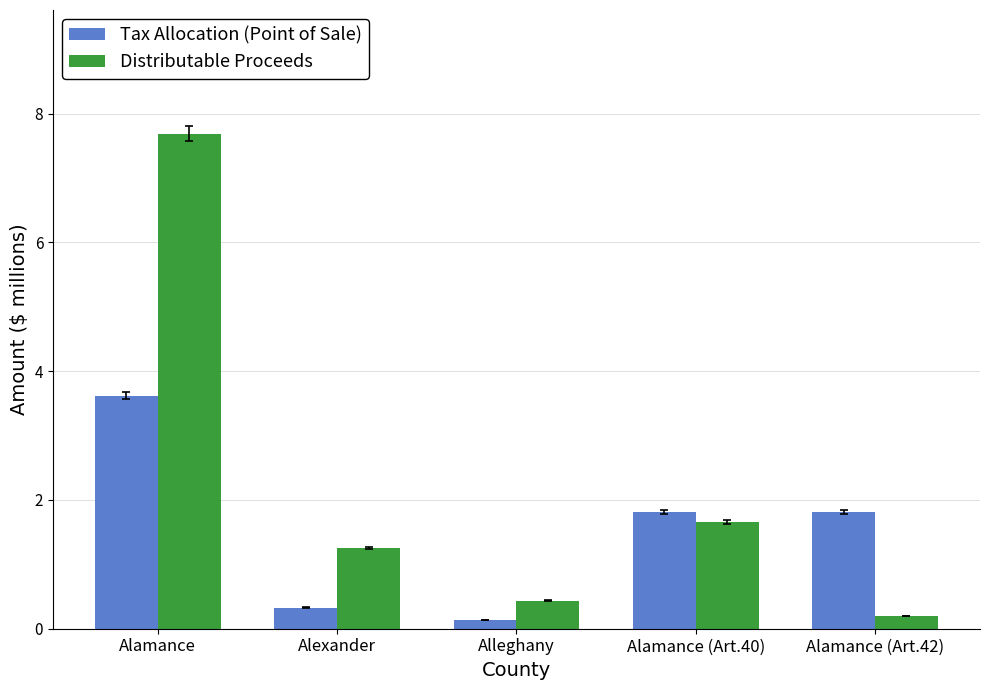

Reading right to left, list all the values displayed in this chart.

Tax Allocation (Point of Sale): Alamance (Art.42)=1.8	Alamance (Art.40)=1.8	Alleghany=0.1	Alexander=0.3	Alamance=3.6
Distributable Proceeds: Alamance (Art.42)=0.2	Alamance (Art.40)=1.7	Alleghany=0.4	Alexander=1.3	Alamance=7.7